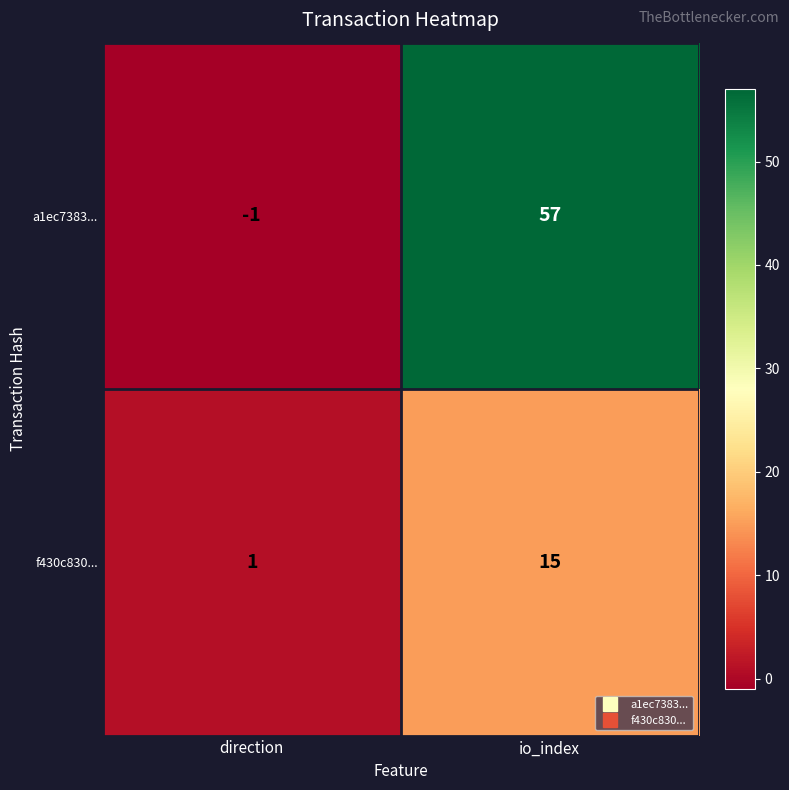

What is the difference between the a1ec7383... values at io_index and direction?

58